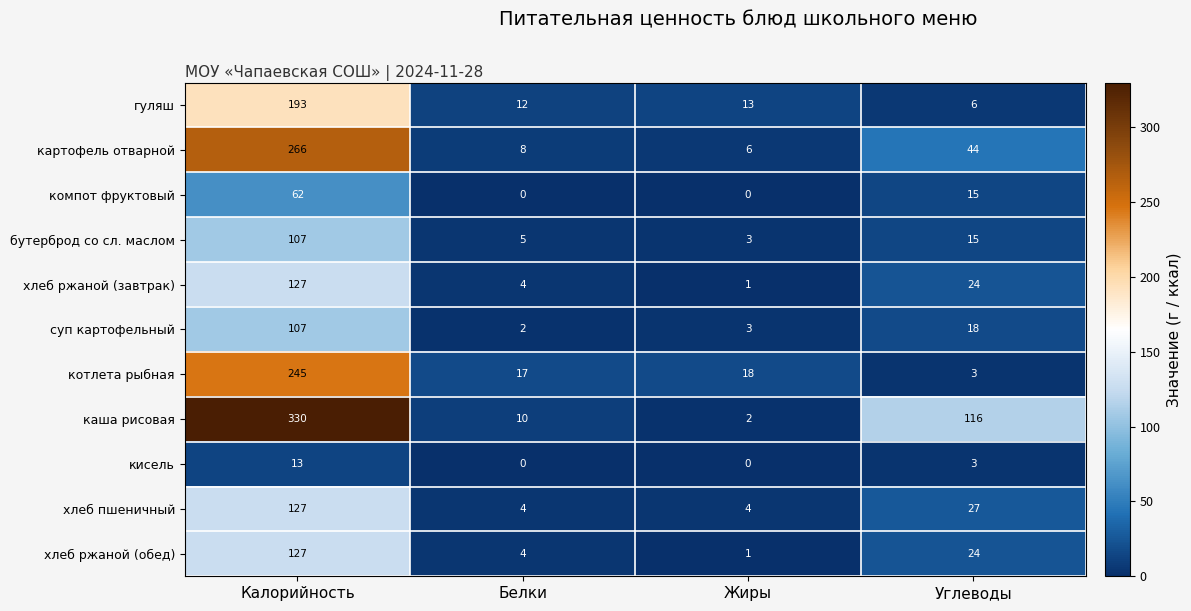

Count the number of categories in the chart.

4